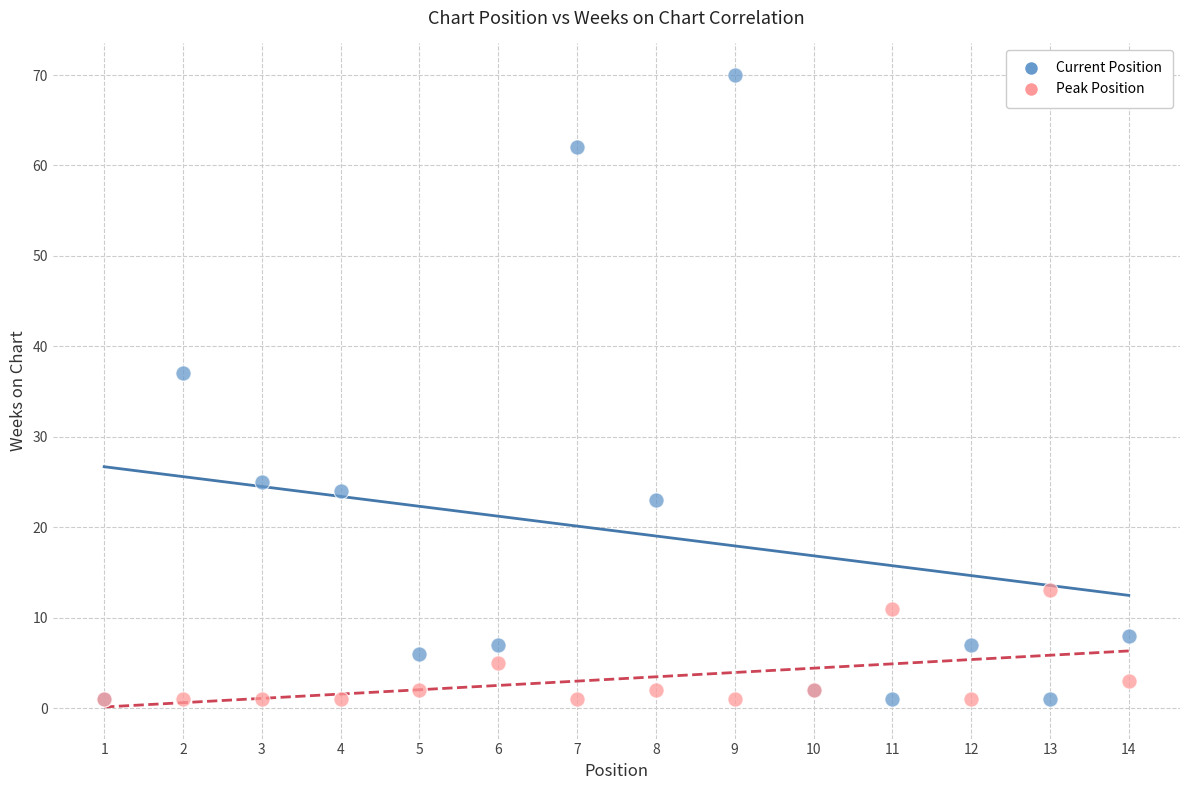

What are all the series names shown in the legend?

Current Position, Peak Position